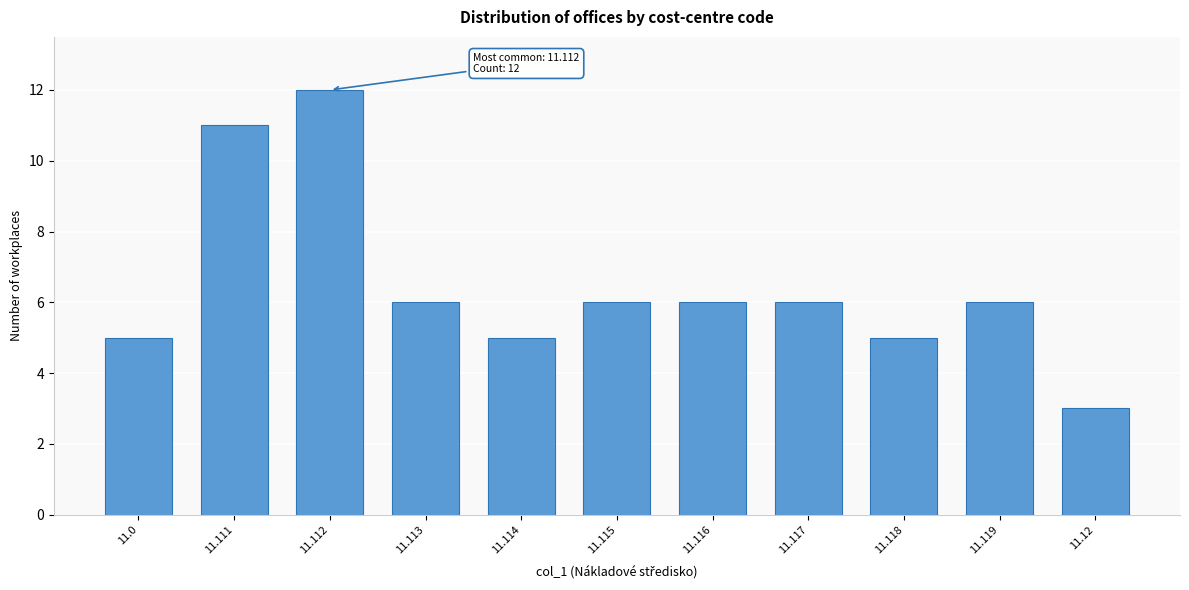

Reading left to right, transcribe all the data shown in this chart.

5	11	12	6	5	6	6	6	5	6	3